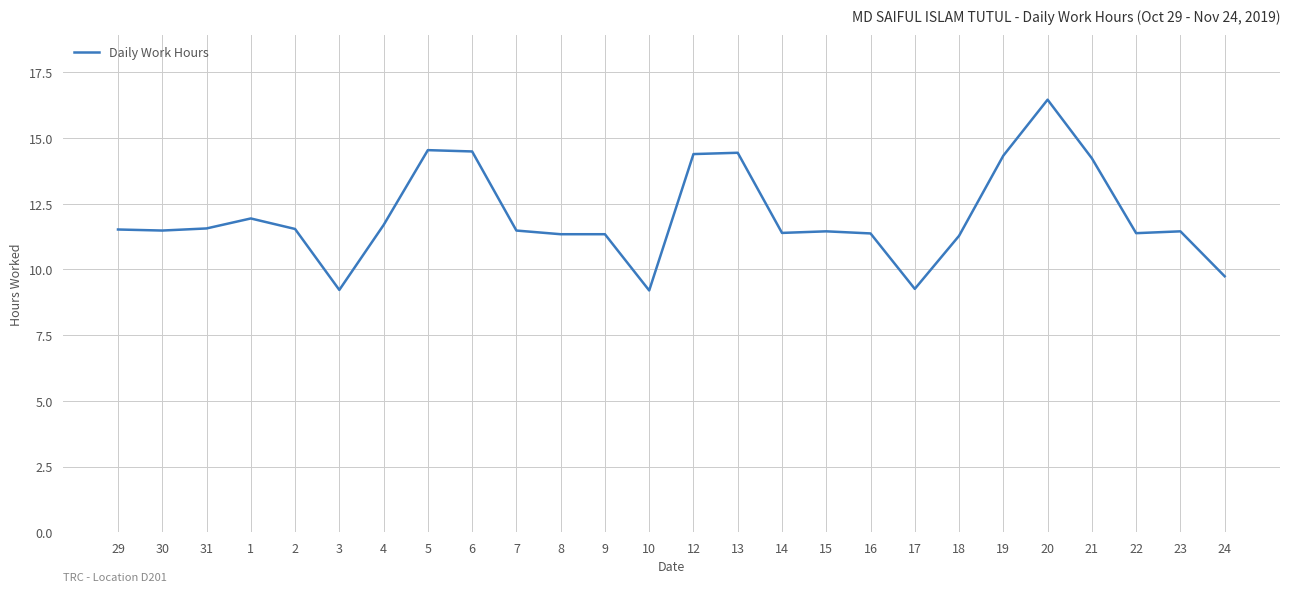

How many lines are shown in the chart?

1